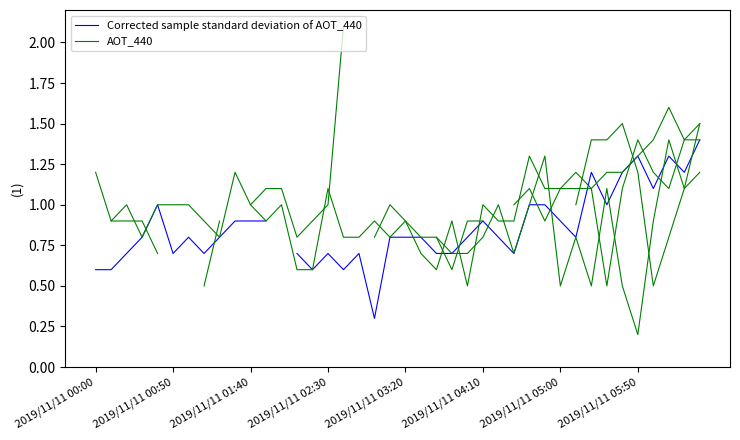

What are all the series names shown in the legend?

Corrected sample standard deviation of AOT_440, AOT_440